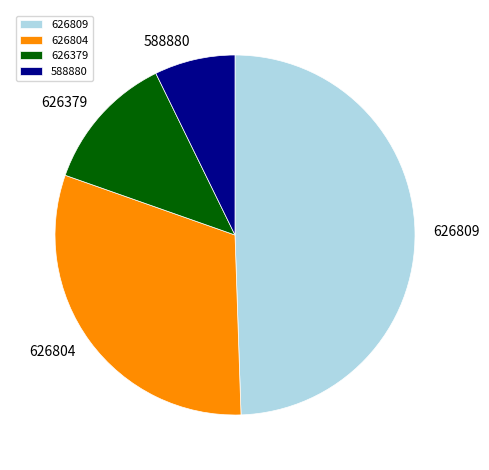

Does 626809 account for over 50% of the chart?

No